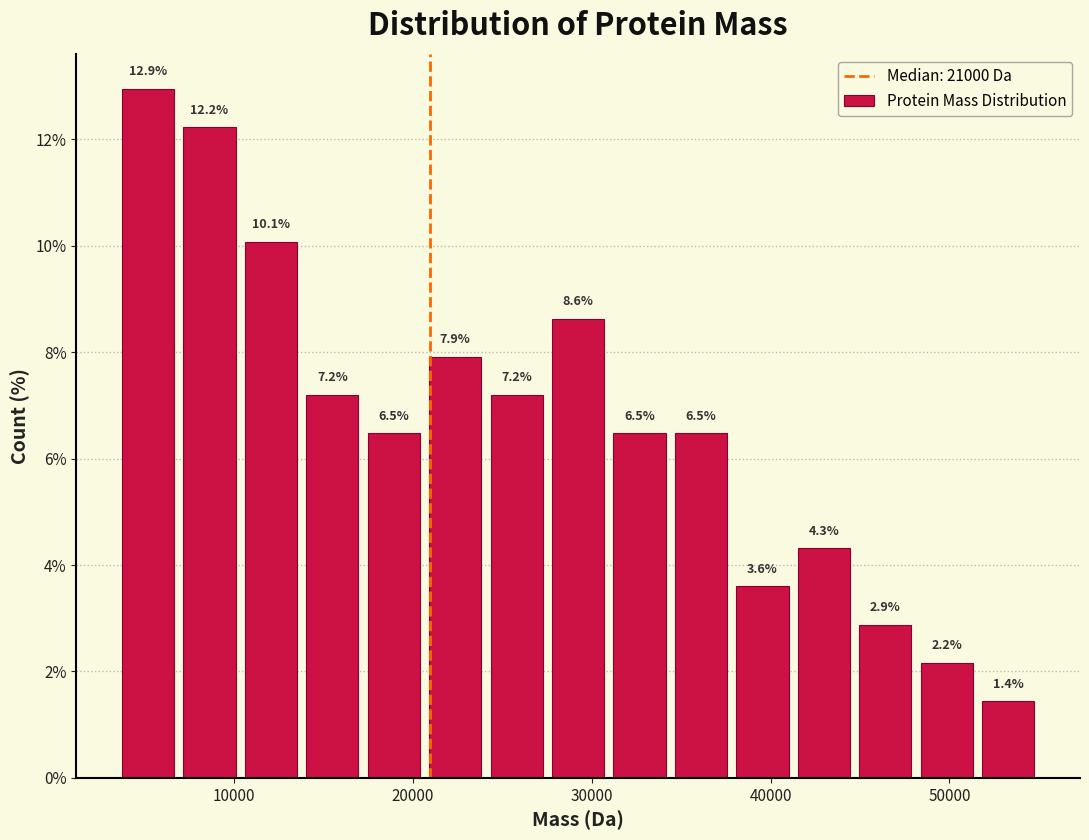

Around what value on the x-axis is the tallest bar? Give the approximate position of its centre, as read against the axis.

5000